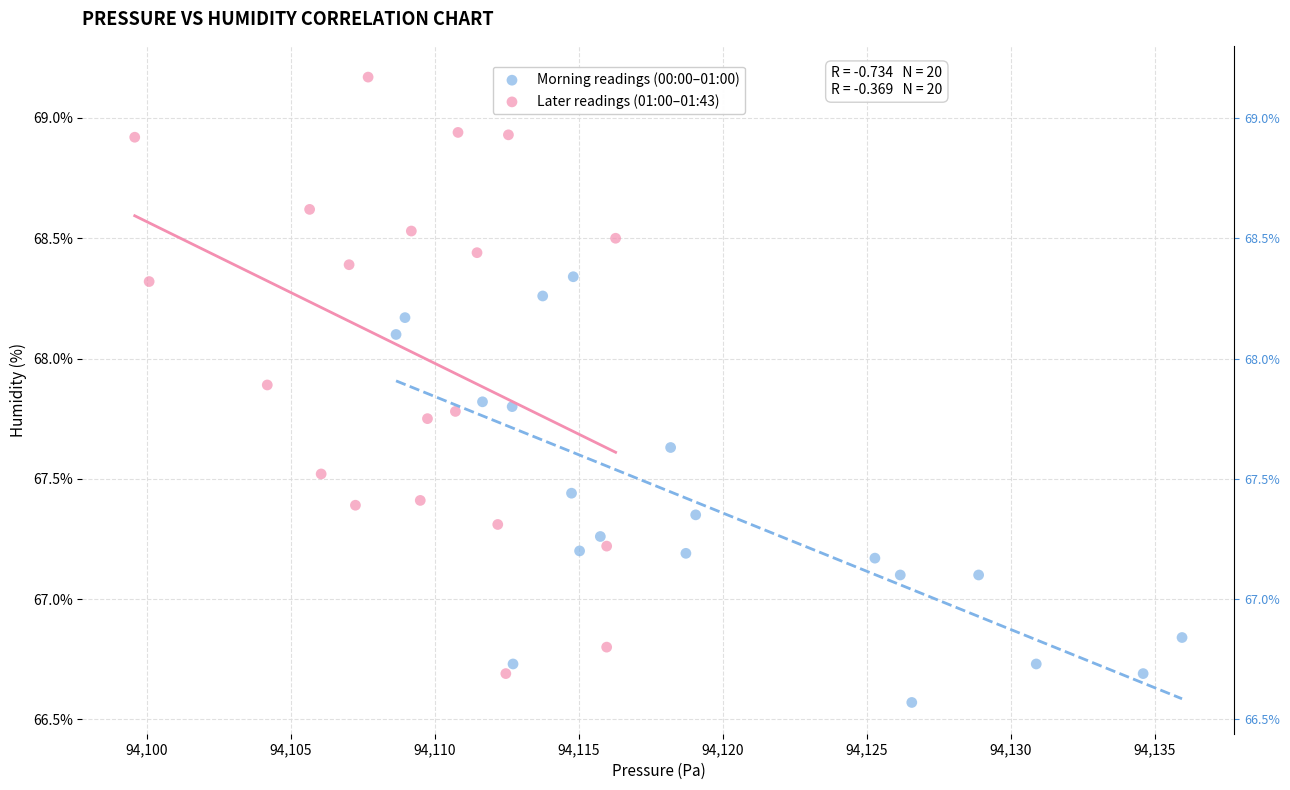

What are all the series names shown in the legend?

Morning readings (00:00–01:00), Later readings (01:00–01:43)